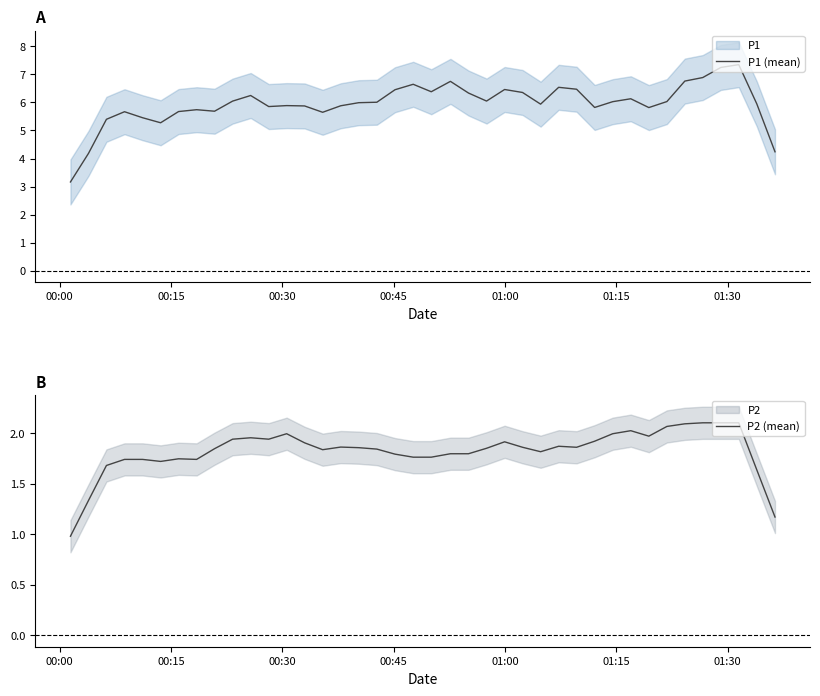

What is the minimum value for P1 (mean)?

3.2